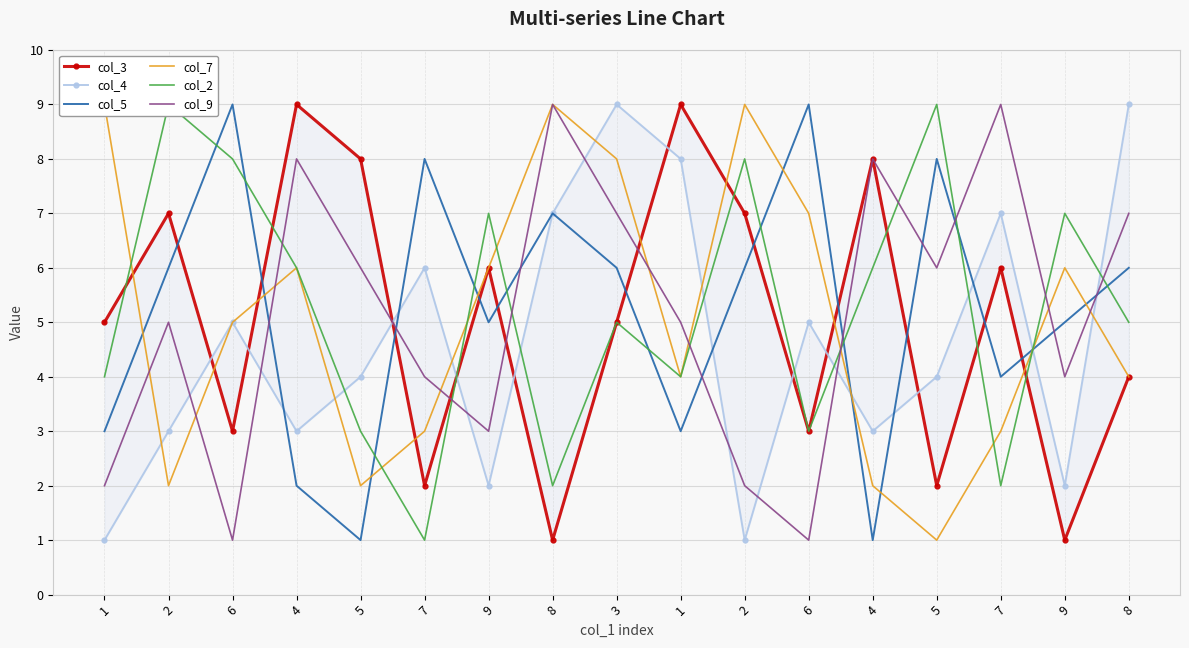

True or false: col_7 and col_4 cross at least once.

True